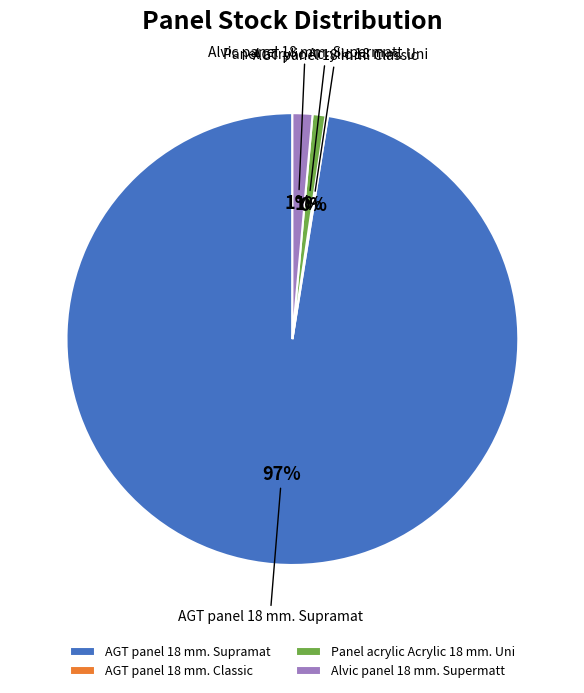

To the nearest percent, what is the average slice percentage?

25%